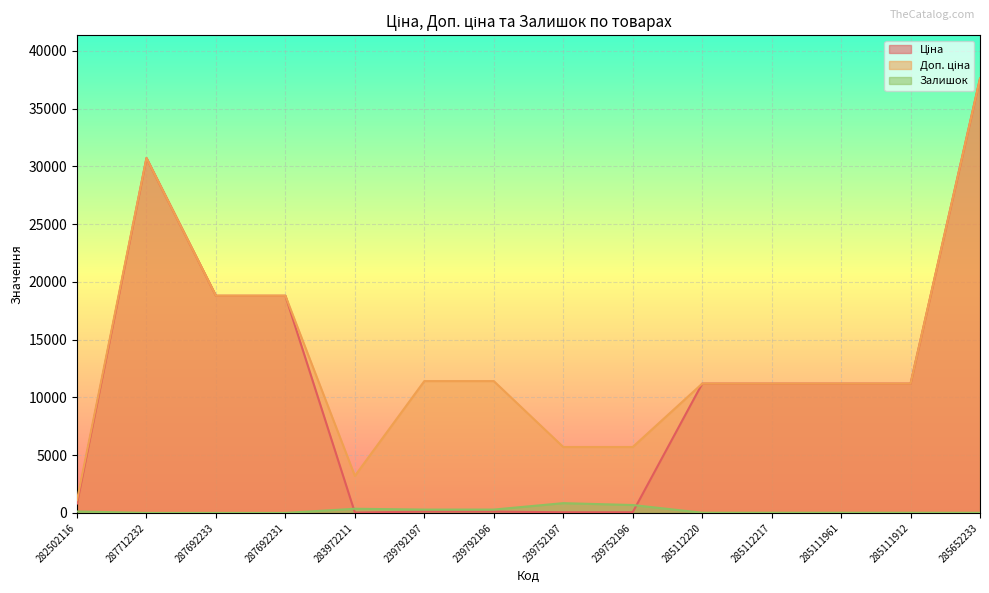

Rank the series by their maximum value, from highest to lowest.

Ціна, Доп. ціна, Залишок